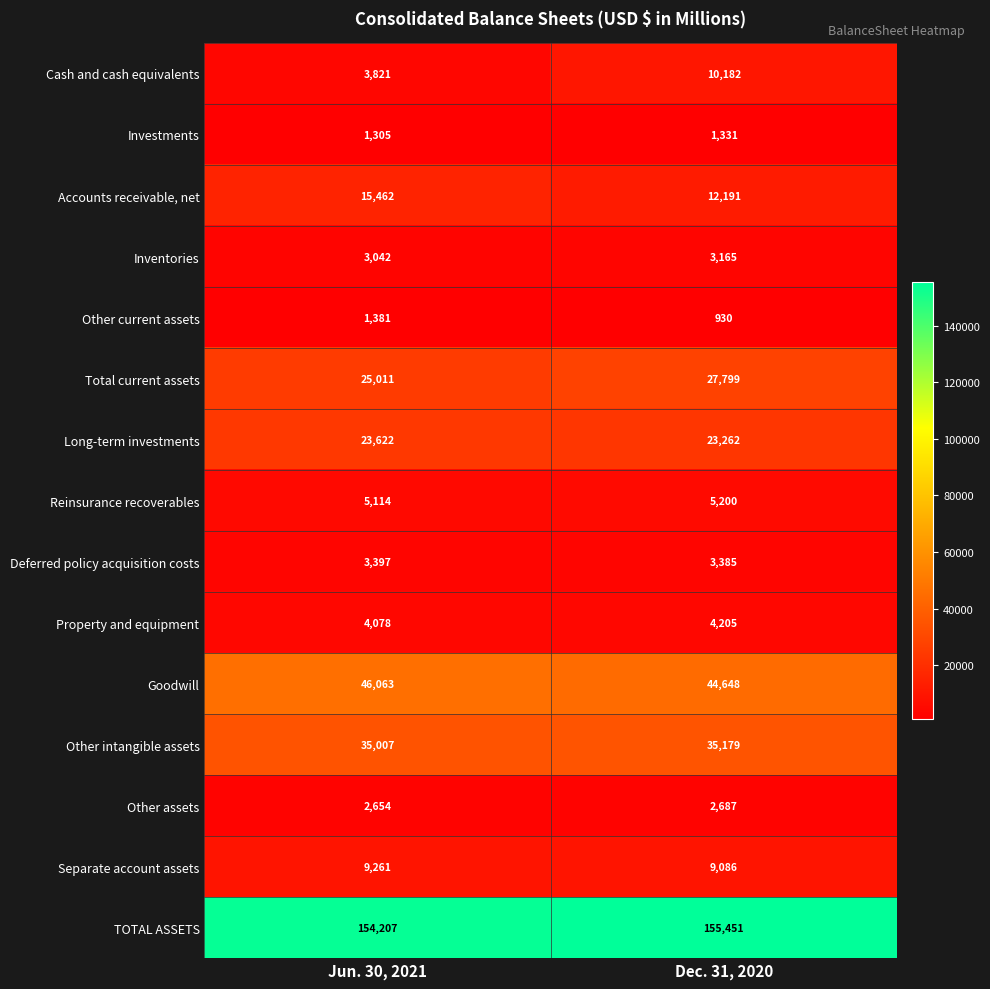

The Accounts receivable, net series shows 20205 at Dec. 31, 2020. True or false?

False